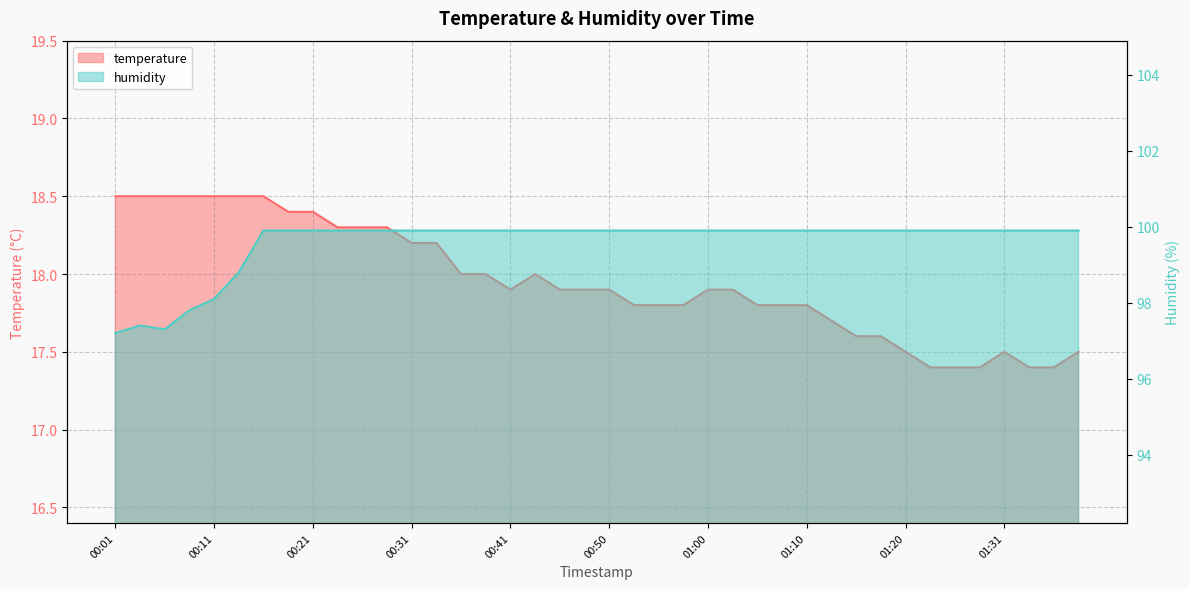

How many data points does each series have?

40